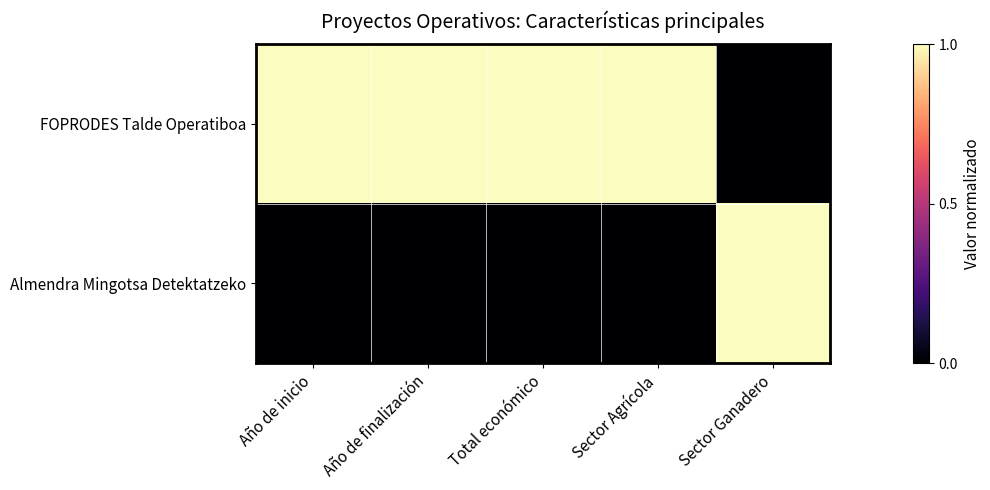

Which series has the largest total across all categories?

FOPRODES Talde Operatiboa